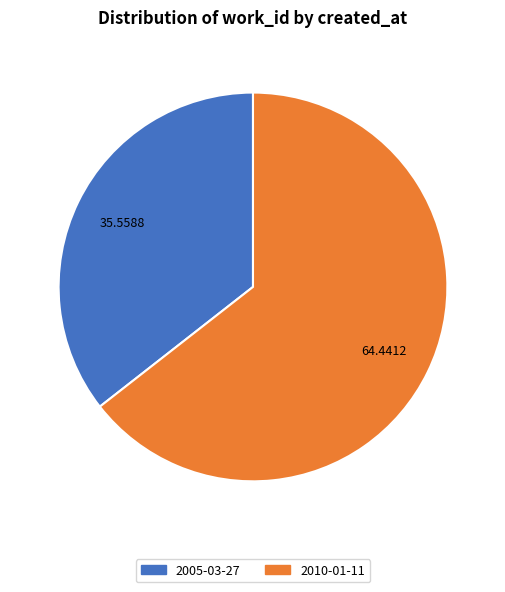

Rank the categories by value from lowest to highest.

2005-03-27, 2010-01-11